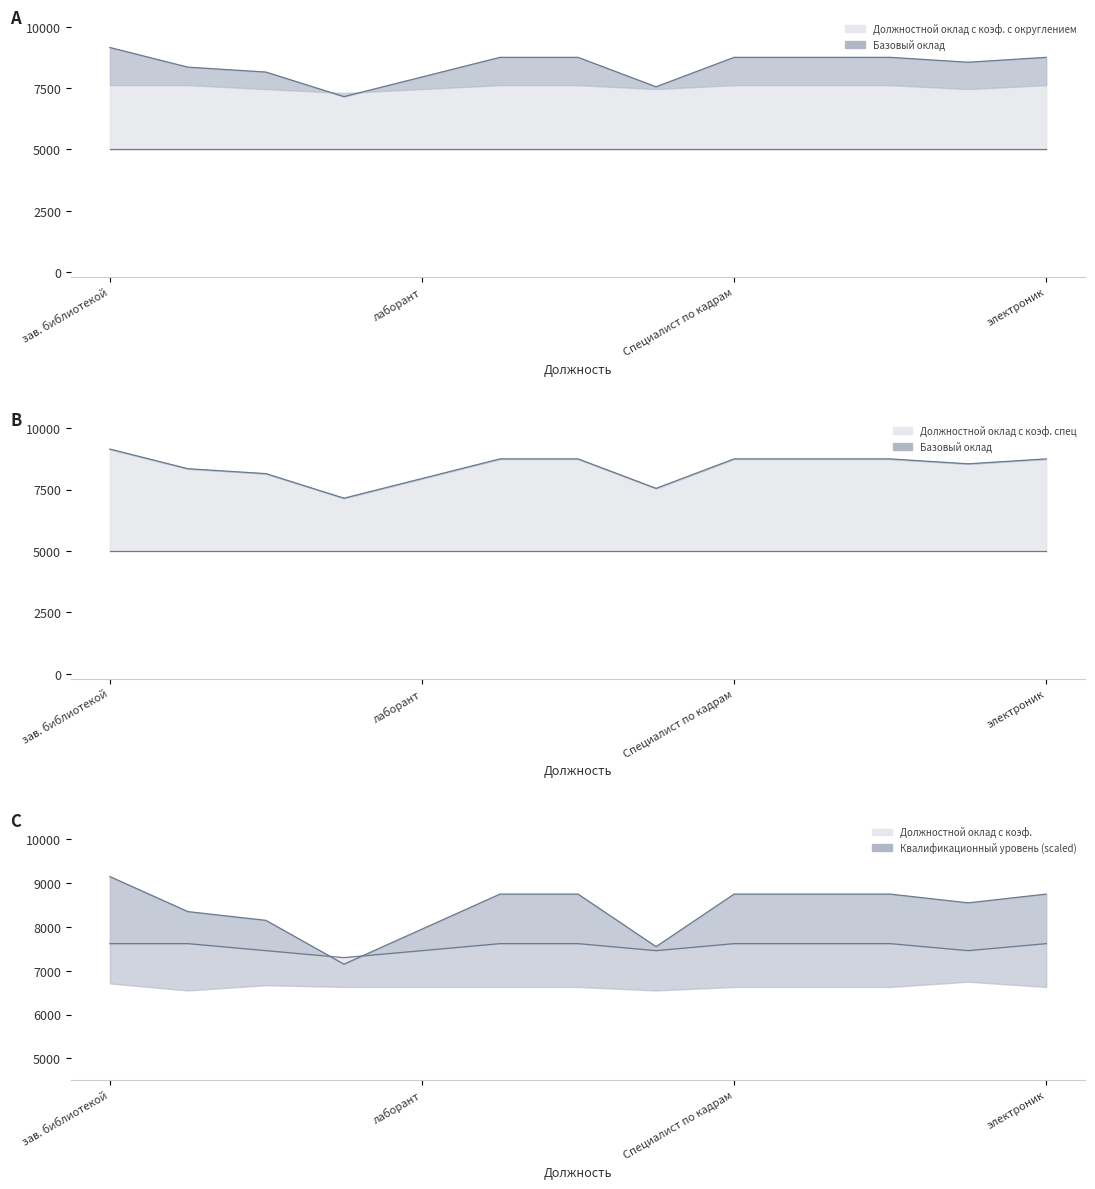

True or false: Квалификационный уровень (scaled) (line) has a value of 7620.0 at 5.

True